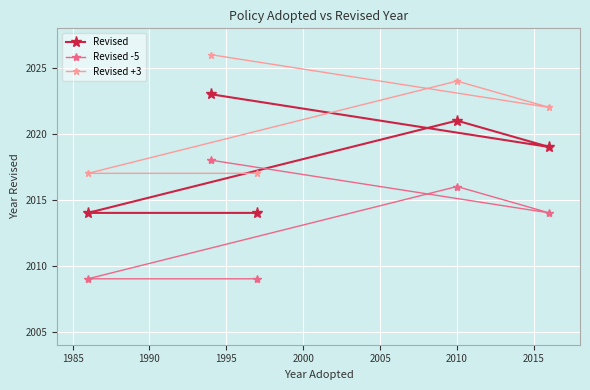

At how many categories does at least one series exceed 2011?

5